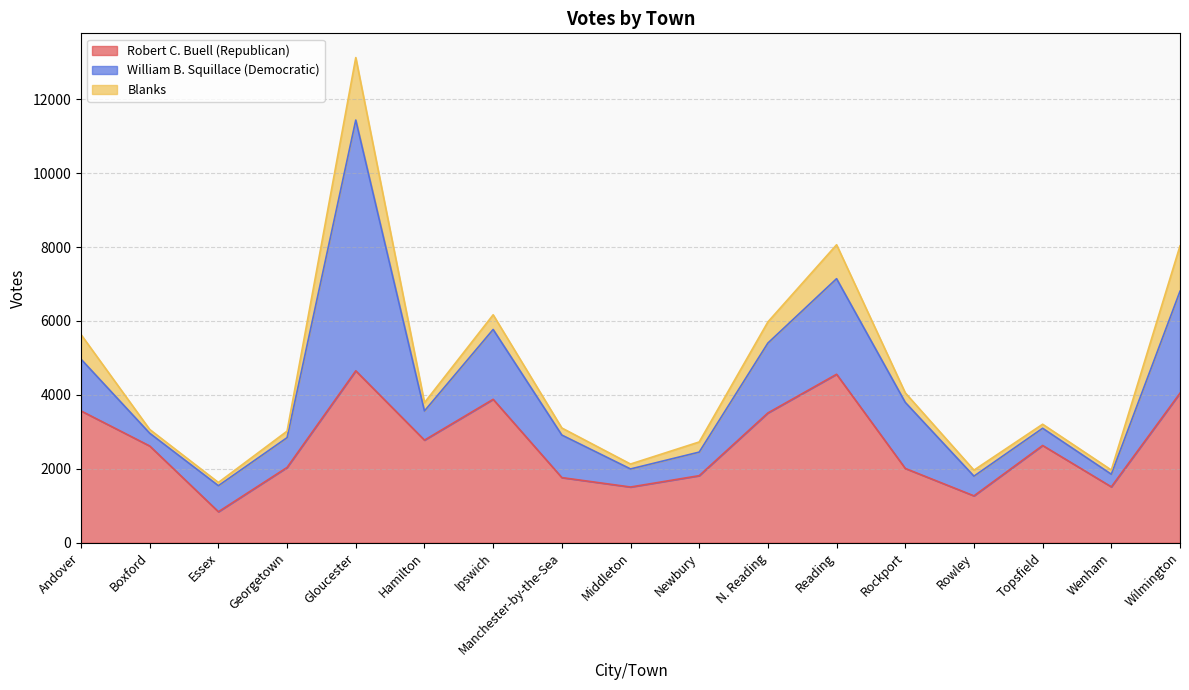

What is the highest value of the Blanks series?

1690